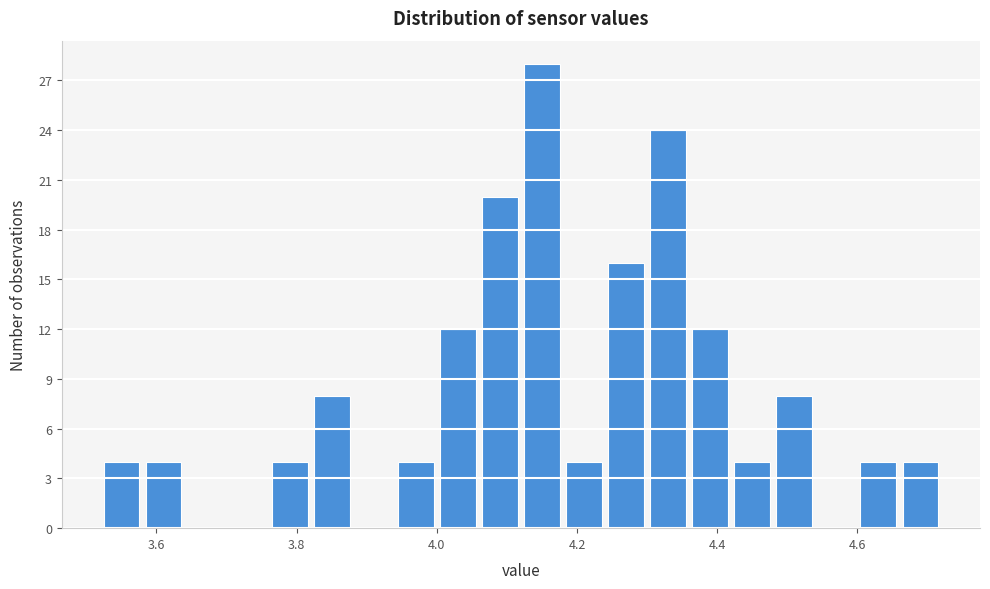

Read against the x-axis, roughly where is the centre of the tallest bar?

4.16